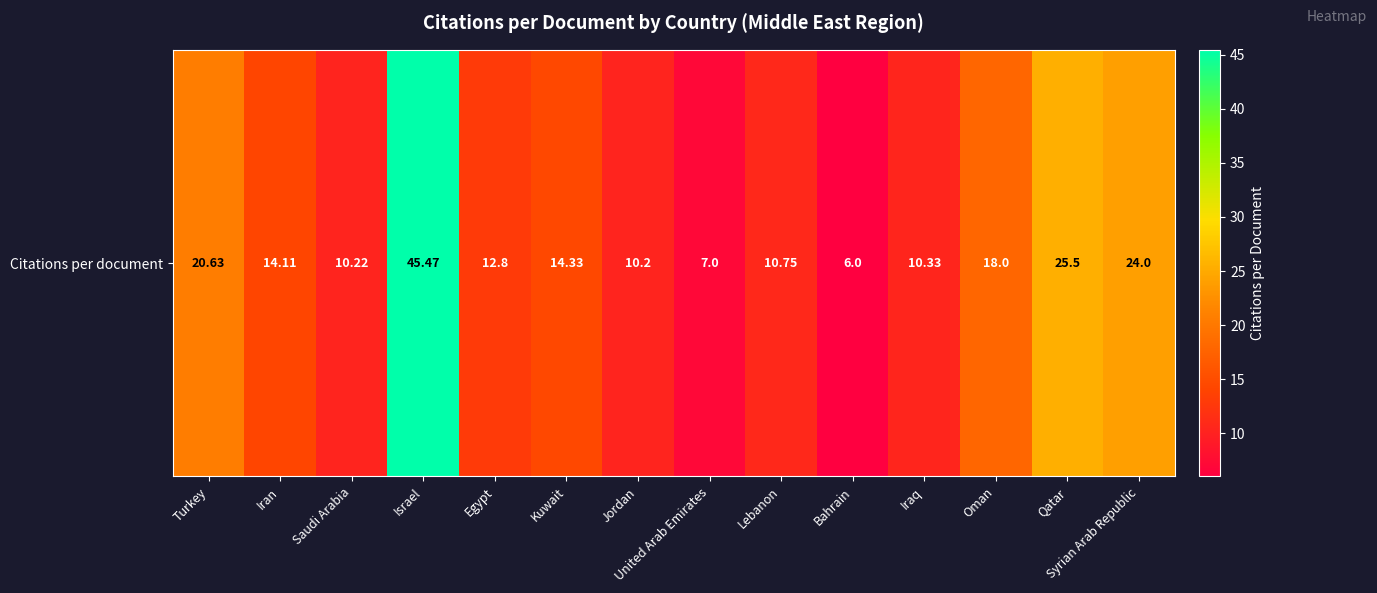

Where is the data nearest to the value 25?

Qatar